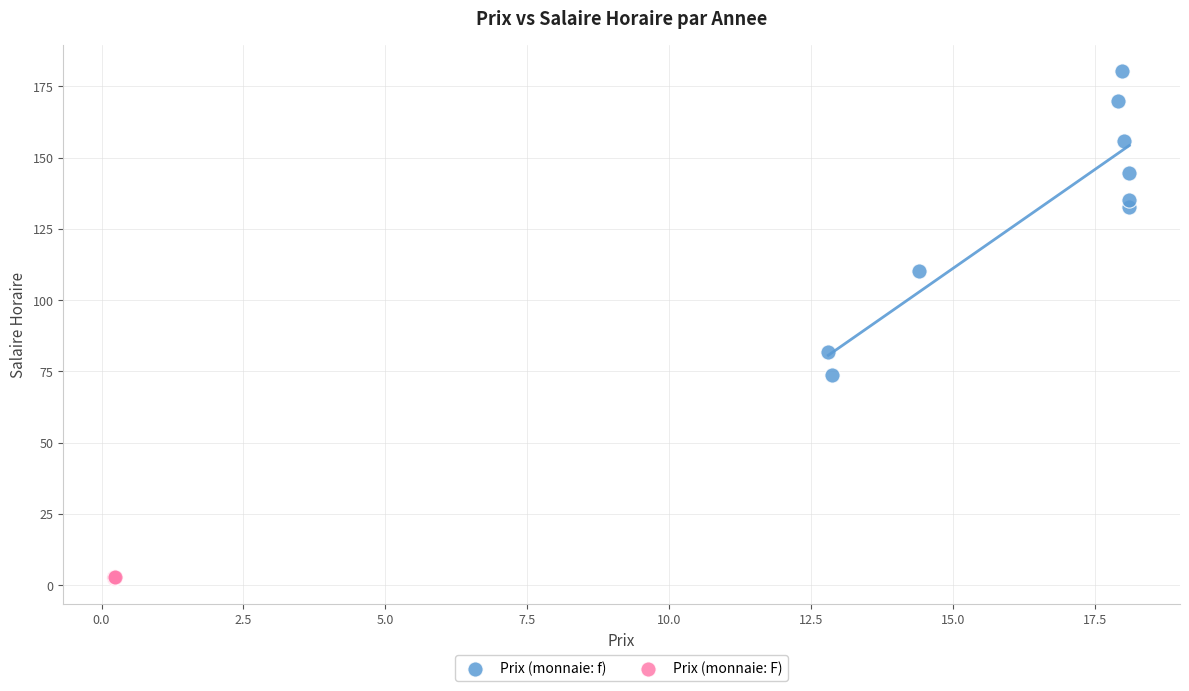

Which series has the widest spread of Y values?

Prix (monnaie: f)